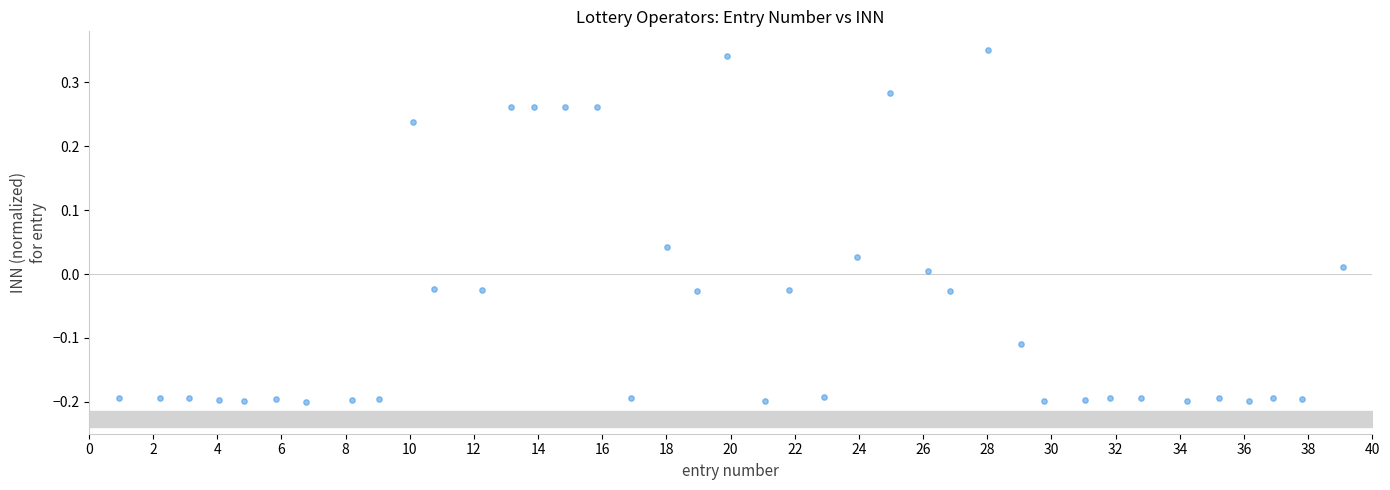

What is the range of X values (max minus min)?

38.2